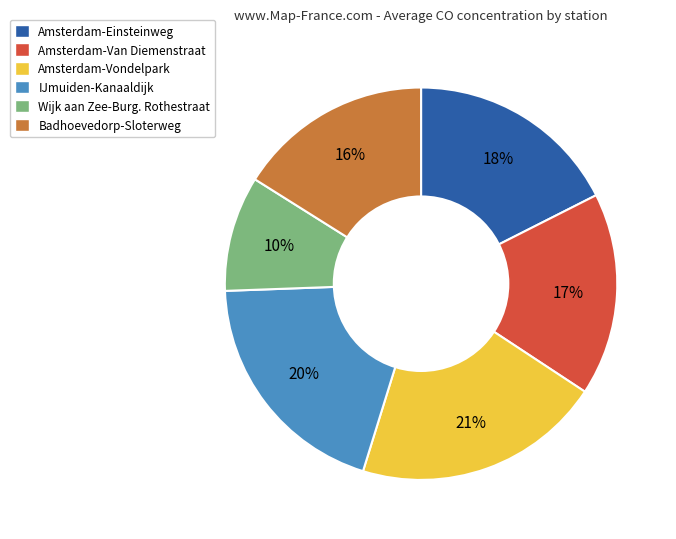

Count the number of slices in the pie.

6